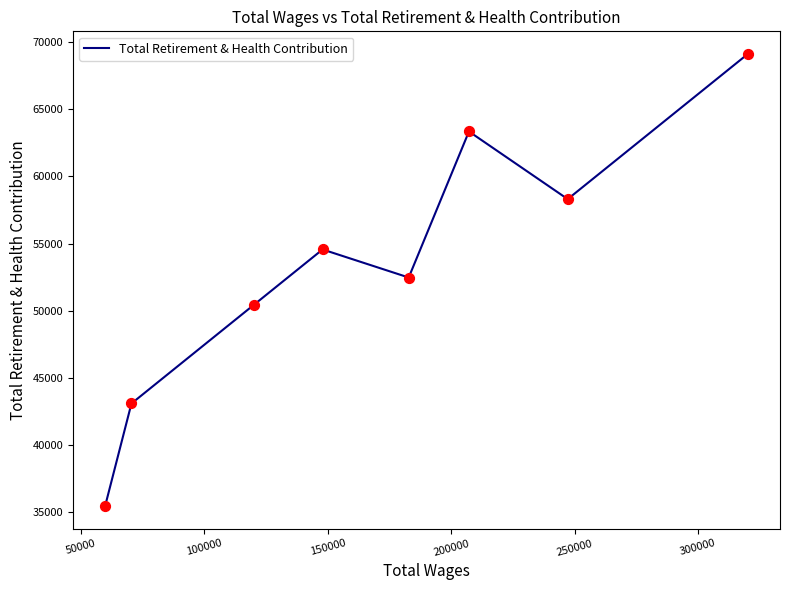

What is the difference between the maximum and minimum values?

33639